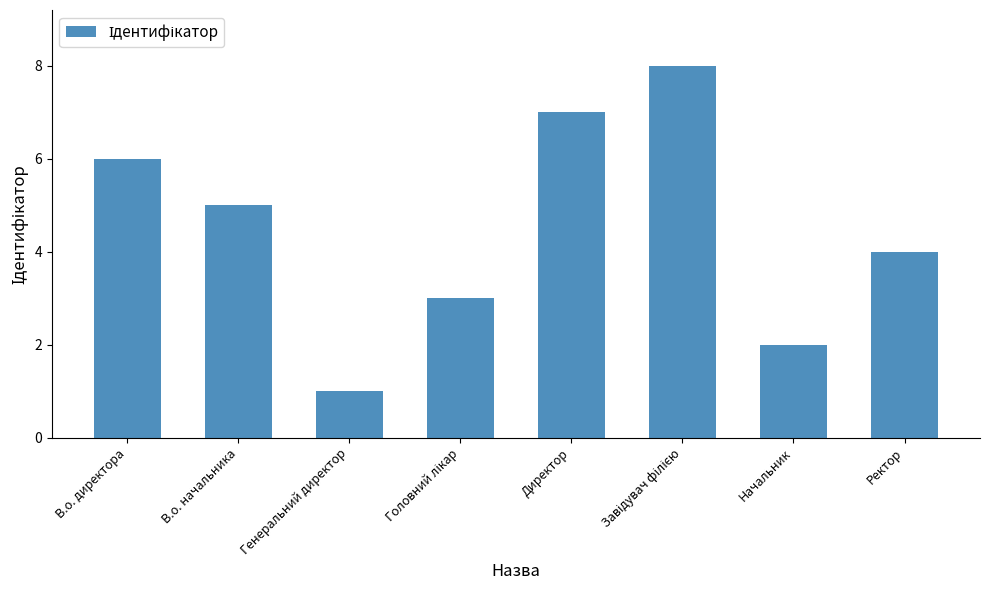

What is the greatest value displayed?

8